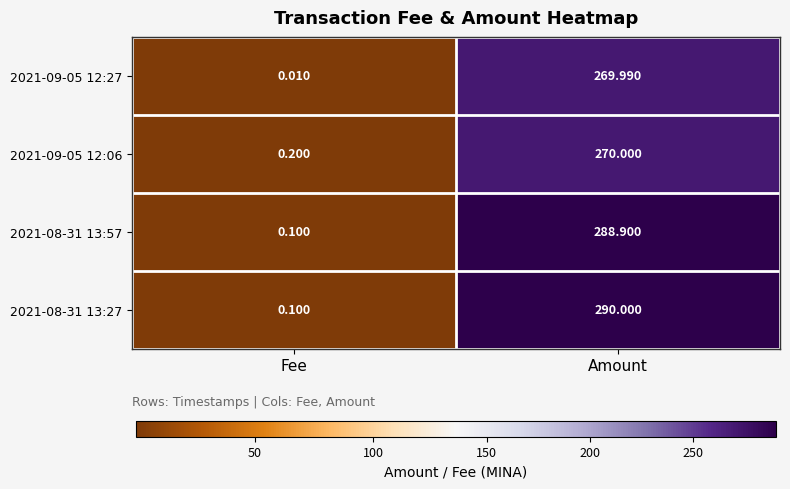

At Amount, list the series in order from largest to smallest.

2021-08-31 13:27, 2021-08-31 13:57, 2021-09-05 12:06, 2021-09-05 12:27